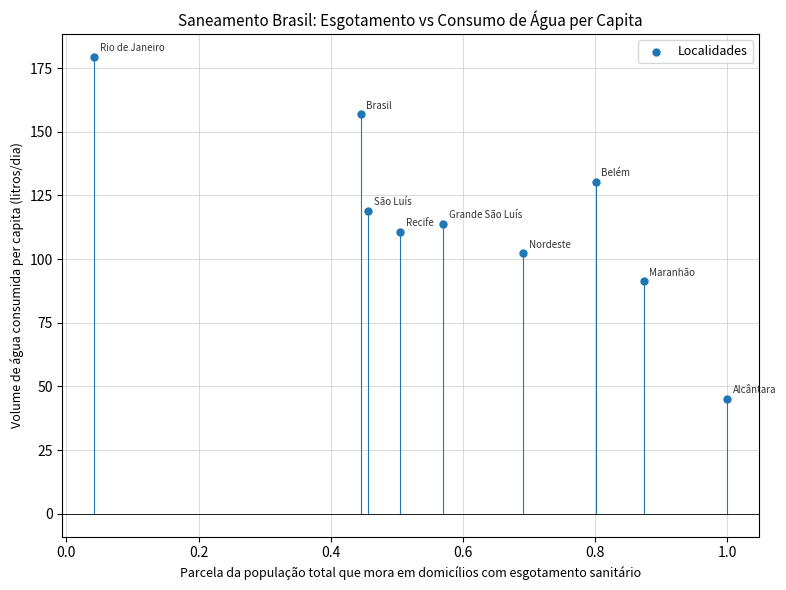

What is the average Y value?

116.5